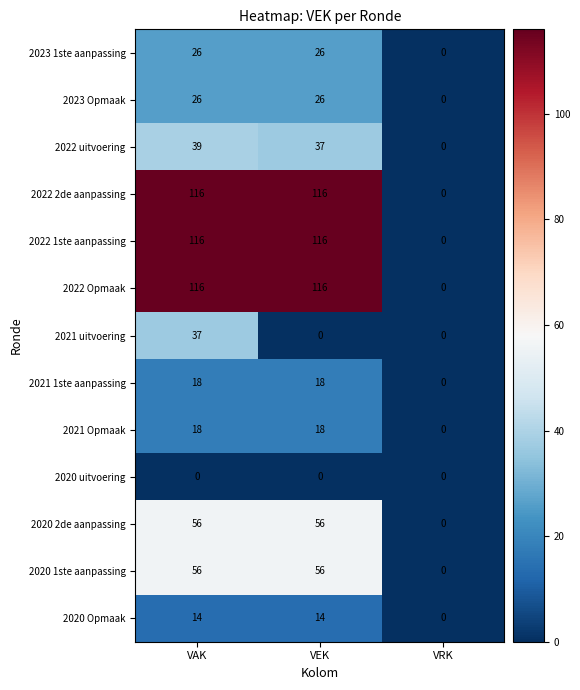

What is the difference between the highest and lowest values at VEK?

116